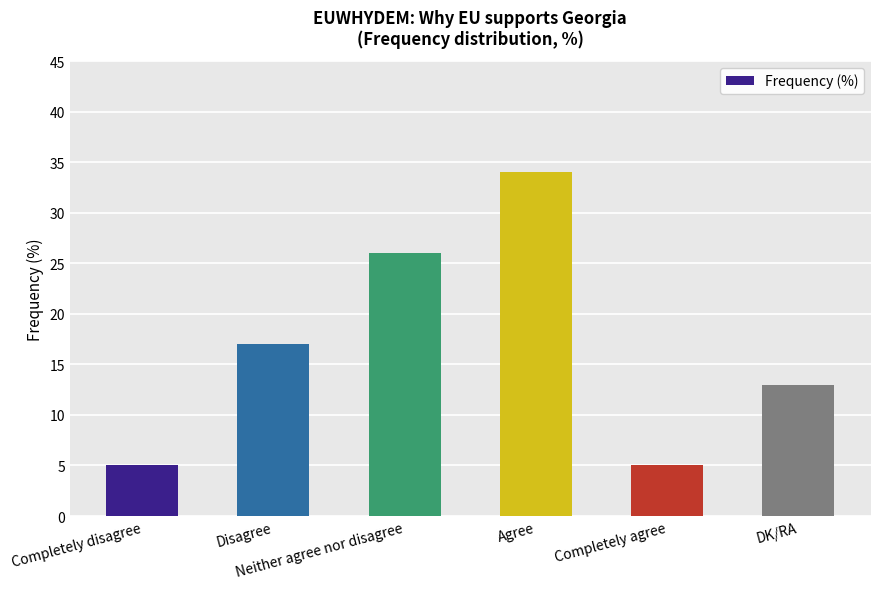

Reading left to right, what are all the values shown in this chart?

5	17	26	34	5	13